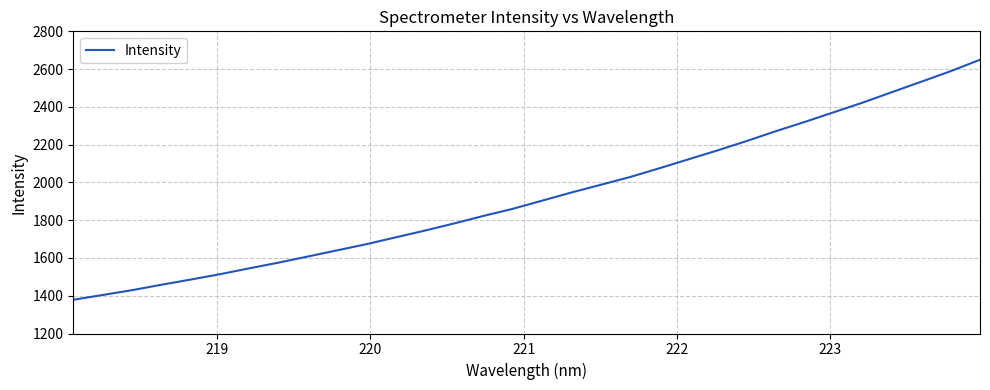

What is the difference between the maximum and minimum values?

1271.1